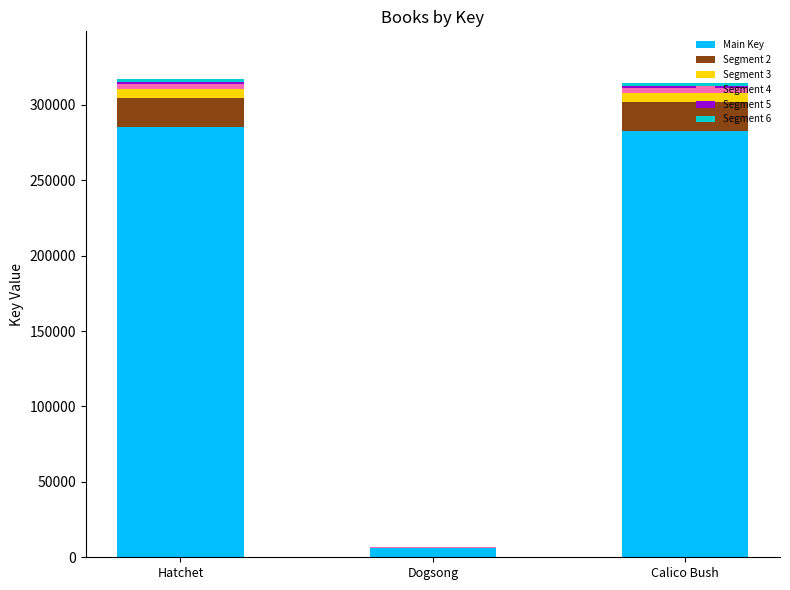

What is the approximate value of Main Key at Calico Bush?

282834.0